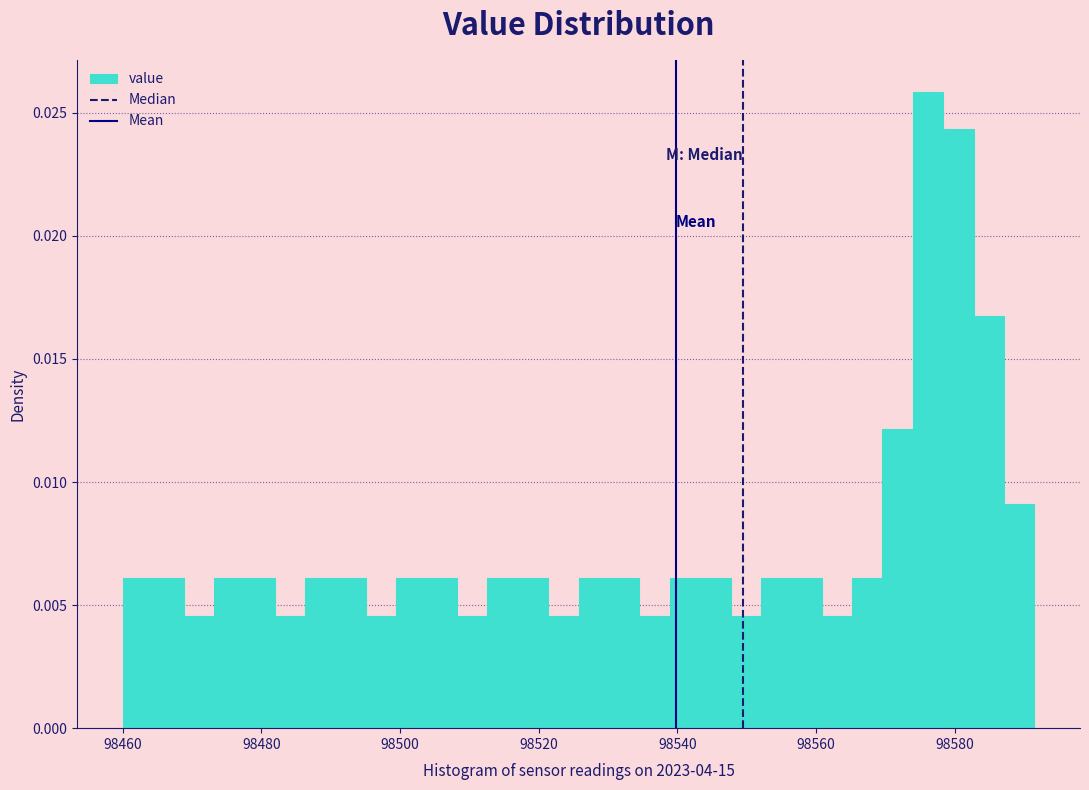

Around what value on the x-axis is the tallest bar? Give the approximate position of its centre, as read against the axis.

98576